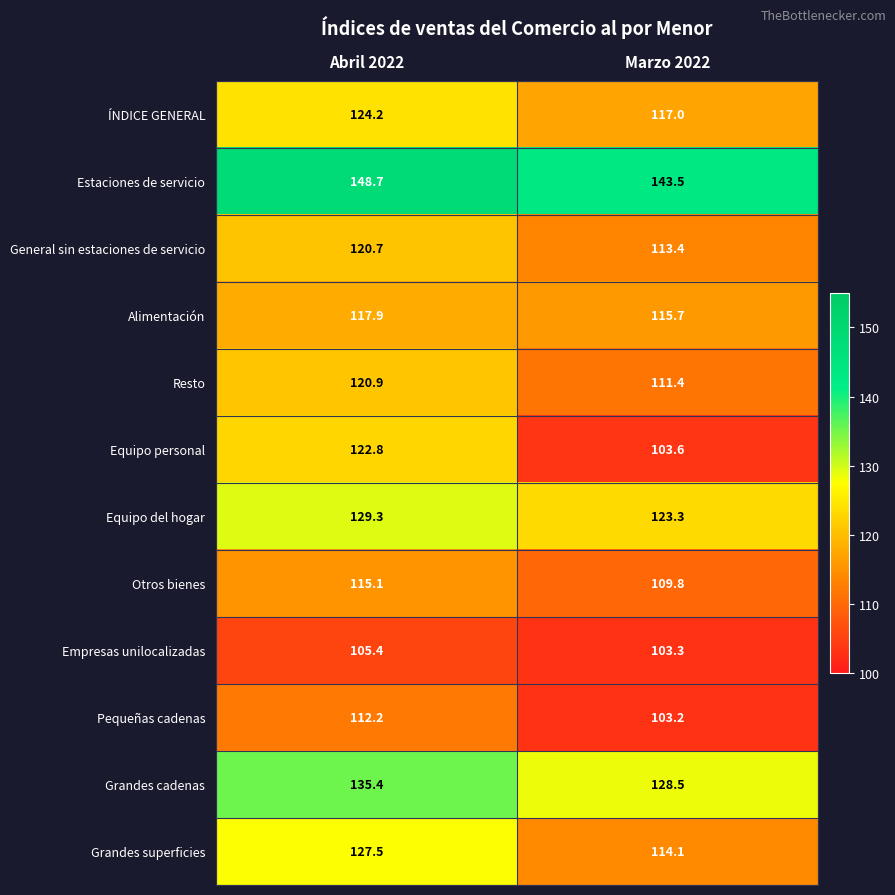

How many values in the Equipo del hogar series are below 129?

1